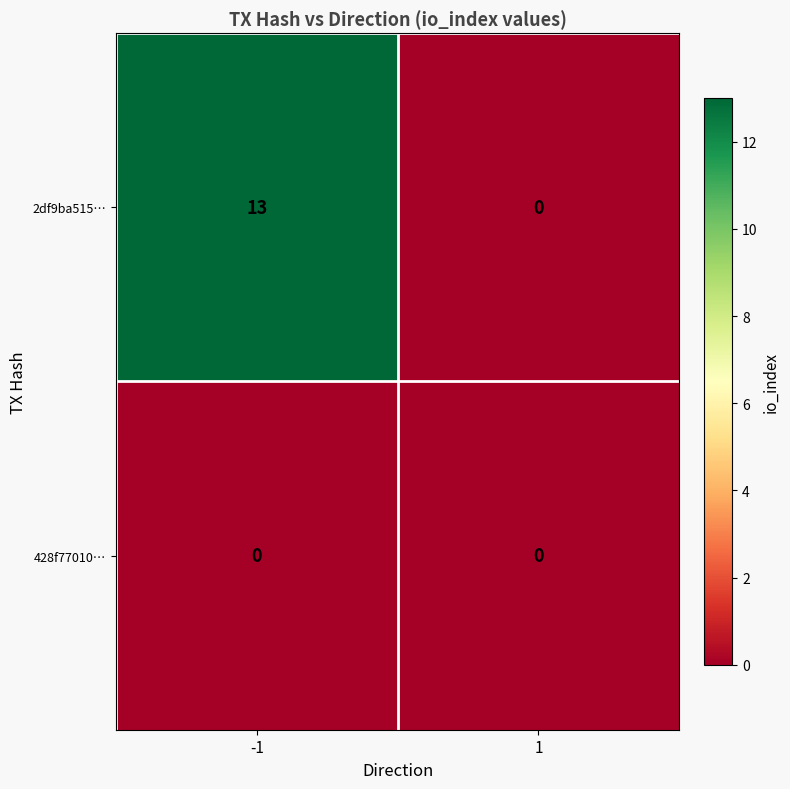

Rank the series by their average value, from highest to lowest.

2df9ba515…, 428f77010…